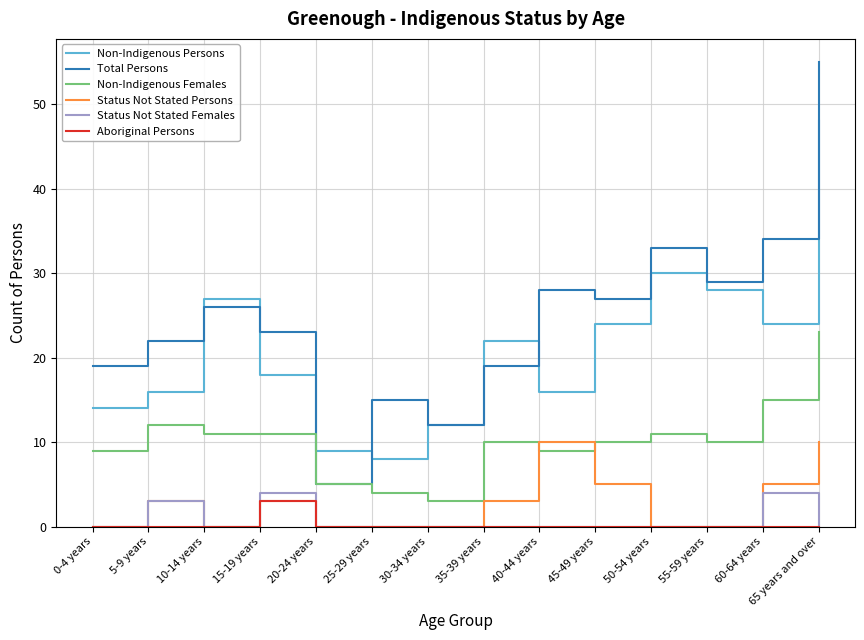

What are all the series names shown in the legend?

Non-Indigenous Persons, Total Persons, Non-Indigenous Females, Status Not Stated Persons, Status Not Stated Females, Aboriginal Persons